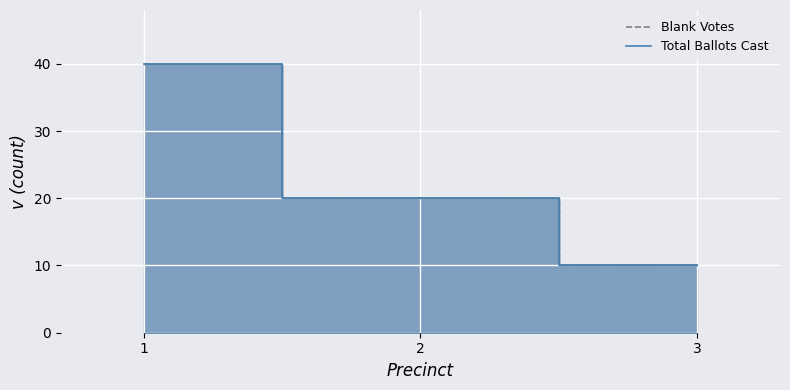

Reading right to left, transcribe all the data shown in this chart.

Blank Votes (line): 10	20	40
Total Ballots Cast (line): 10	20	40